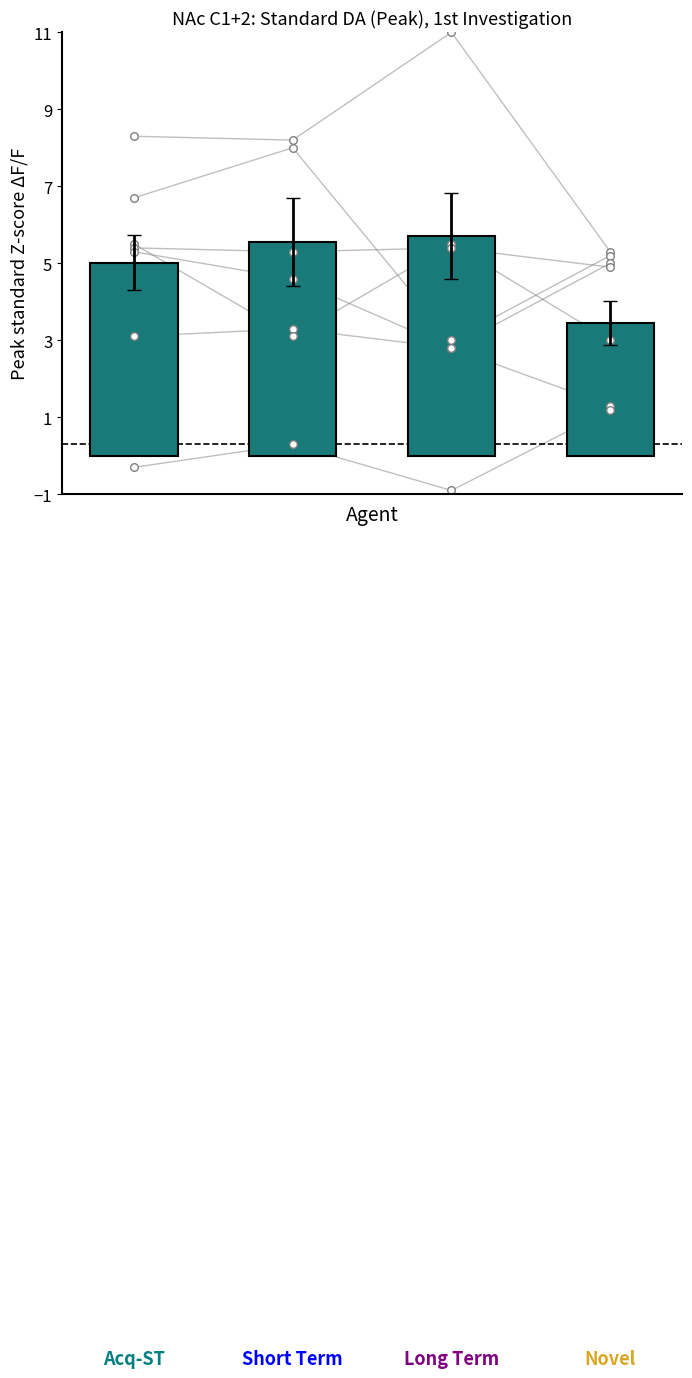

What is the ratio of the value at 0 to the value at 2?

0.9